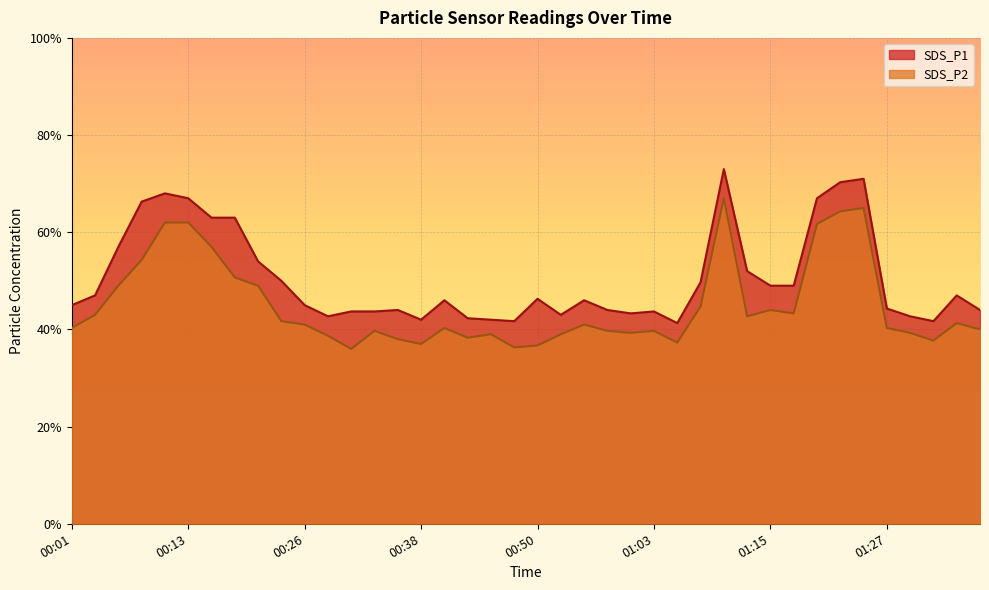

Which has a higher value, 00:36 or 00:45?

00:36